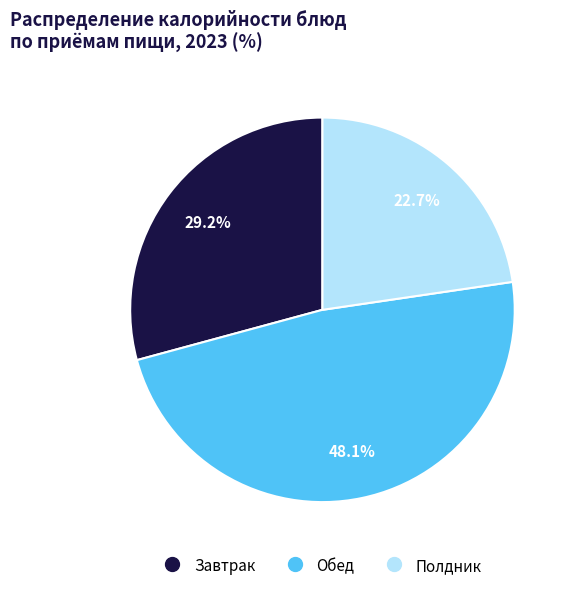

Is there any slice that represents more than half of the pie?

No